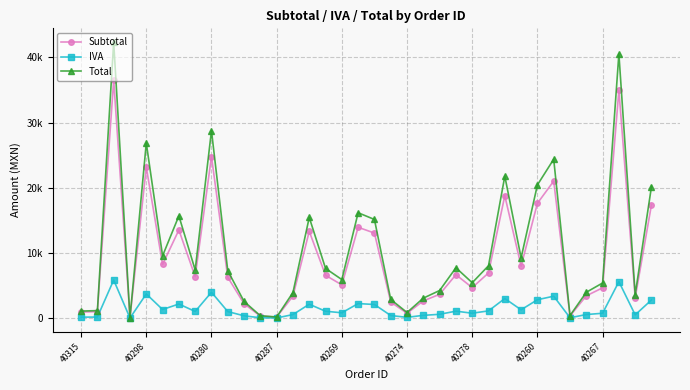

Does the chart display data point markers on the line(s)?

Yes